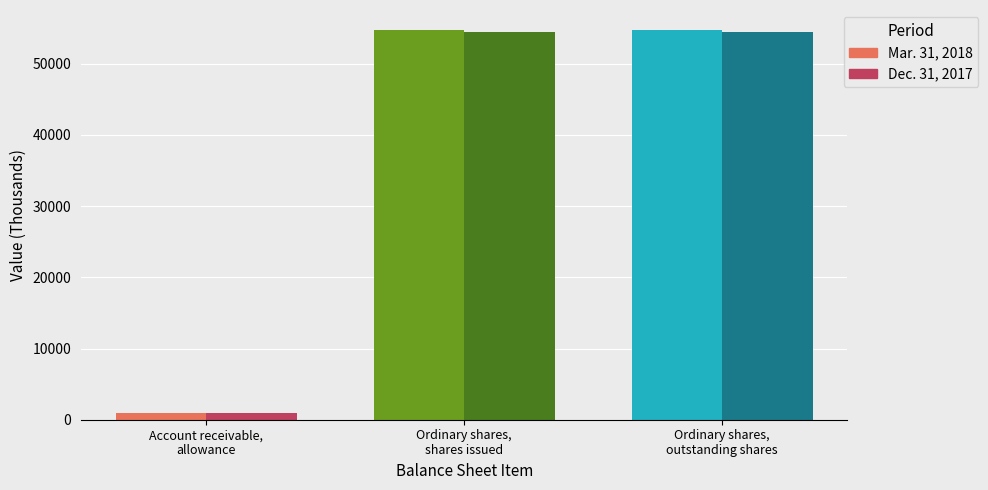

What is the difference between the maximum and minimum values in the Mar. 31, 2018 series?

53910